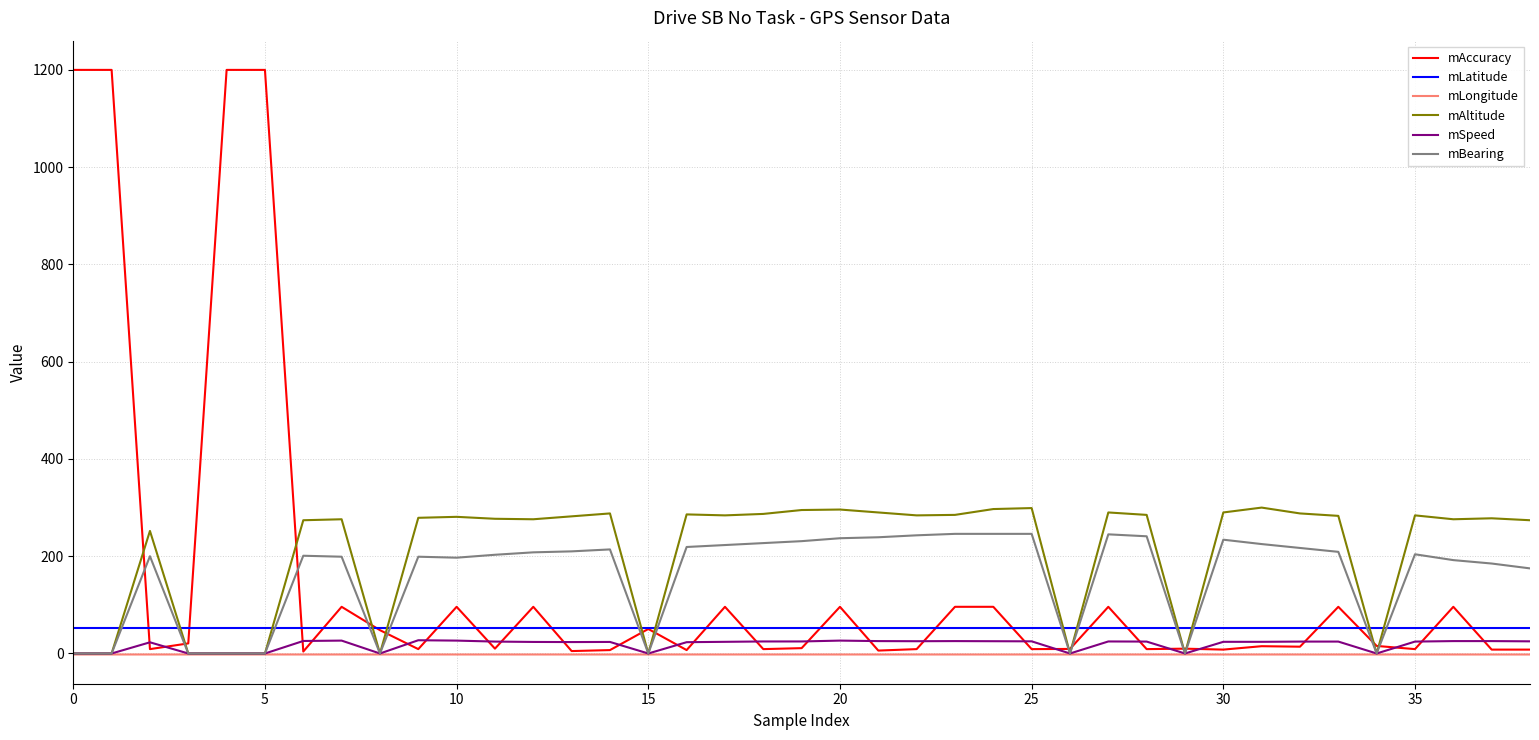

Which series has the largest range (max minus min)?

mAccuracy